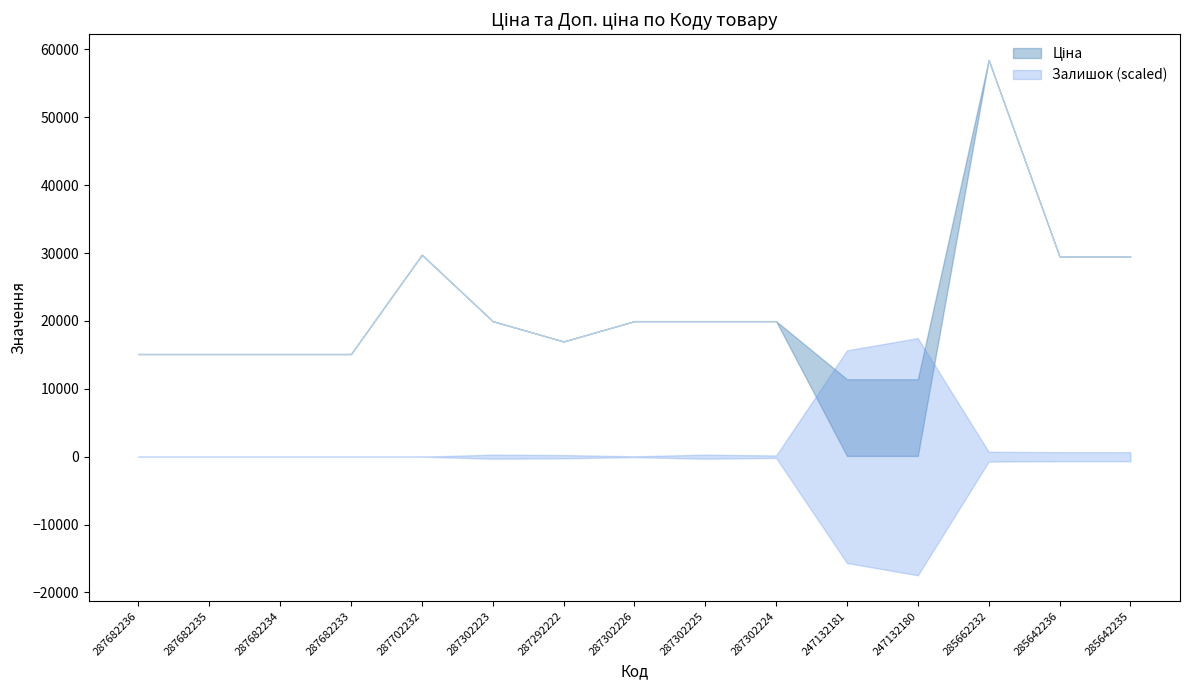

Between 287702232 and 285662232, which series saw the biggest shift?

Ціна